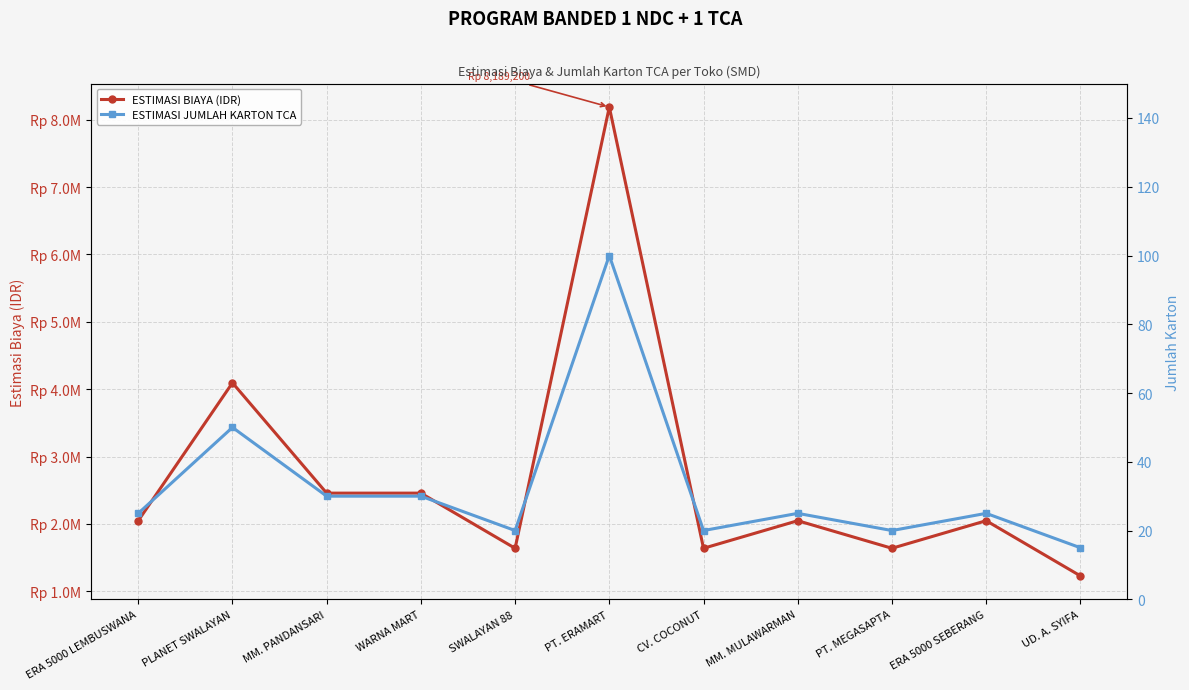

At how many categories does at least one series exceed 953418?

11